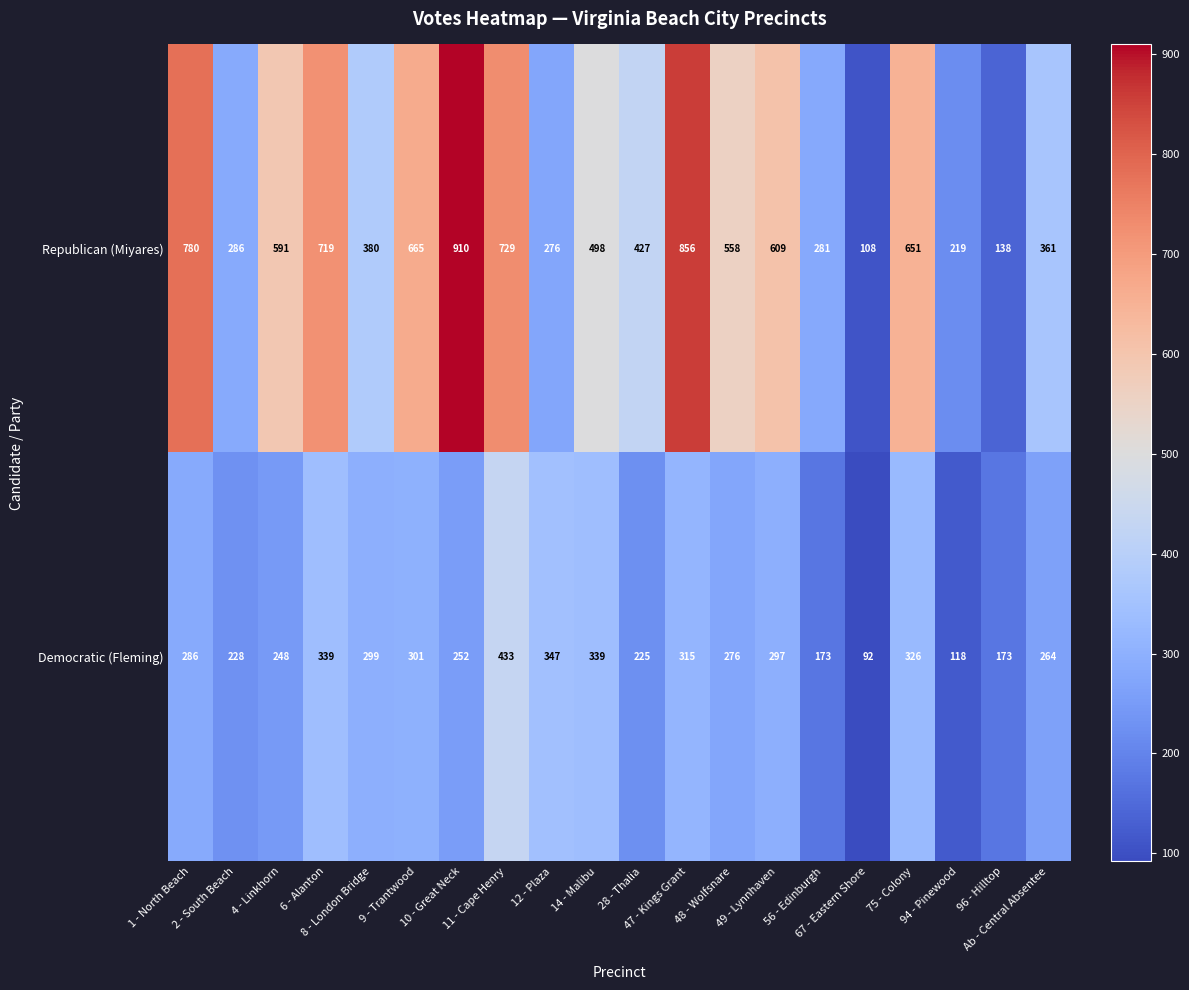

At how many categories does at least one series exceed 208?

18